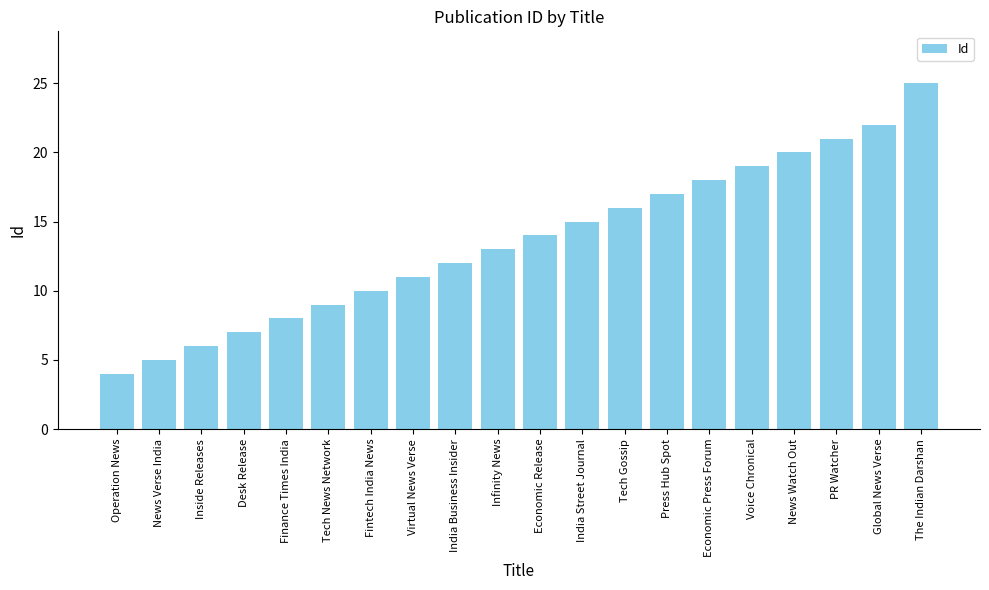

At which category does the chart reach its minimum across all series?

Operation News